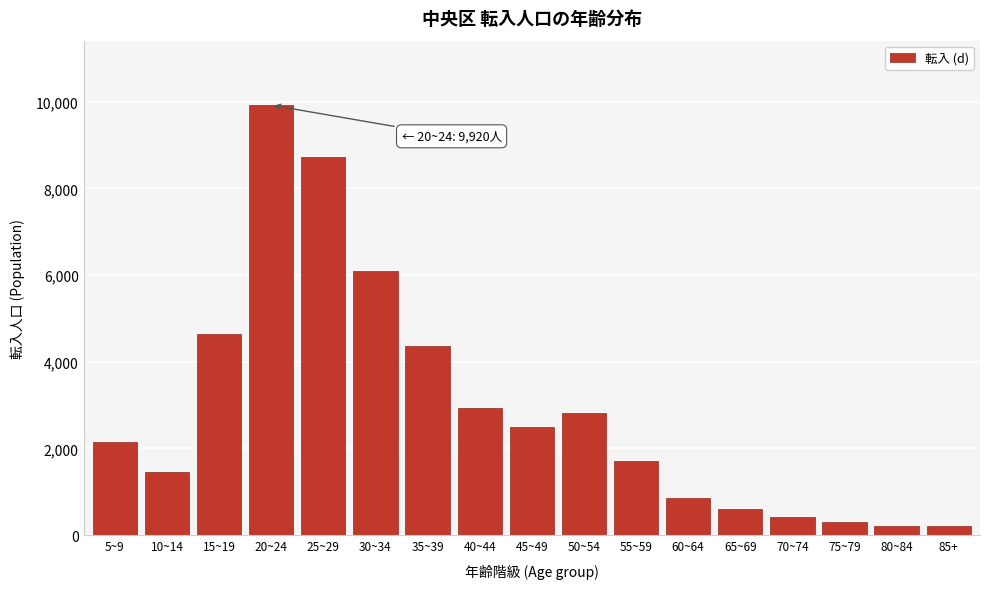

Which category has the highest value across all series?

20~24